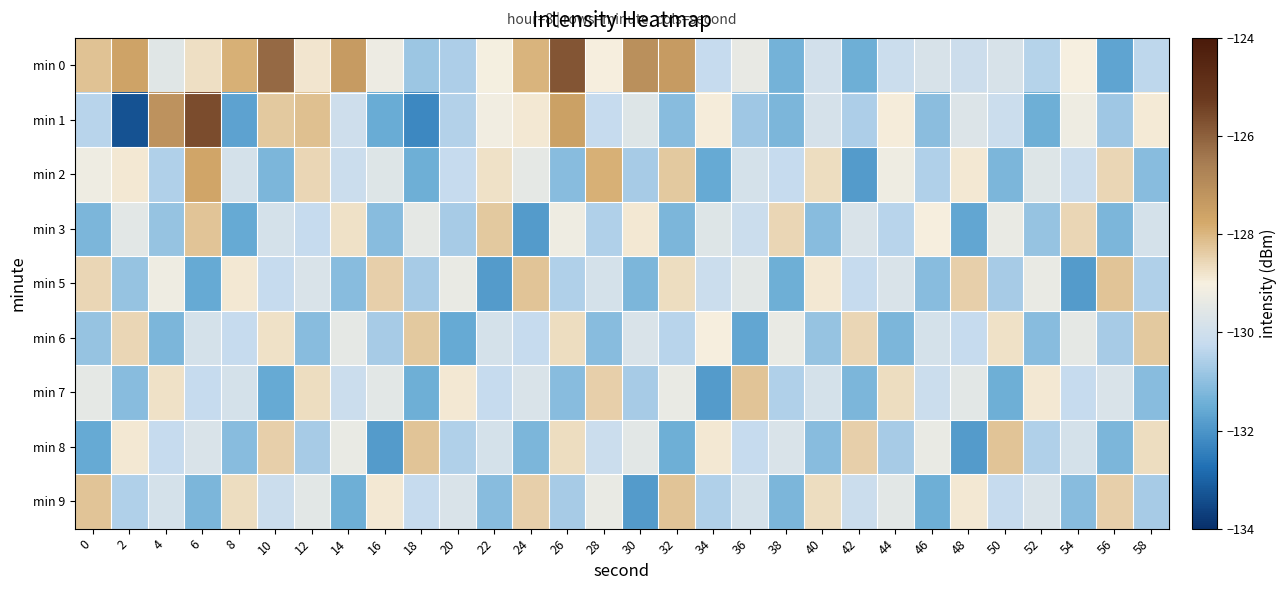

Between 14 and 32, which series saw the biggest shift?

min 9